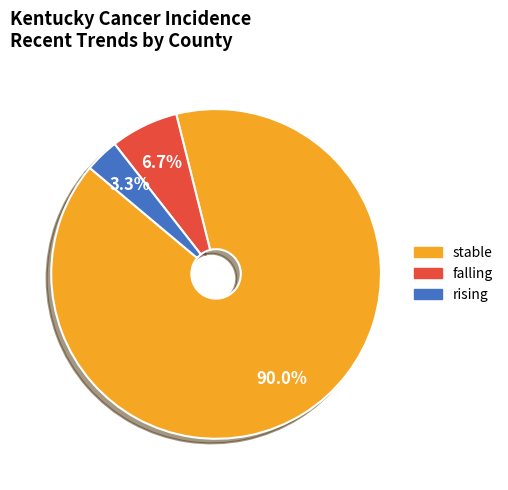

Is there any slice that represents more than half of the pie?

Yes